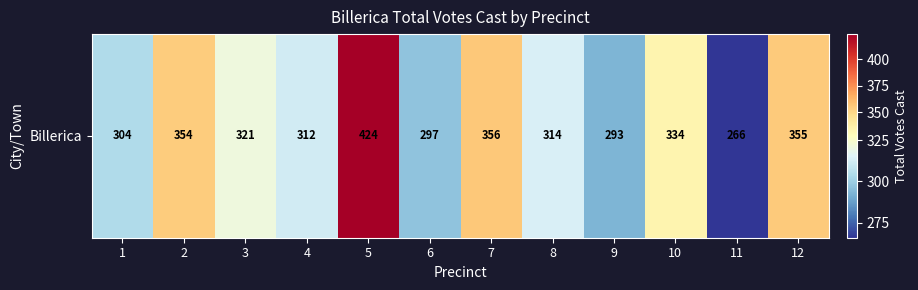

List the labels in order of value, smallest first.

11, 9, 6, 1, 4, 8, 3, 10, 2, 12, 7, 5